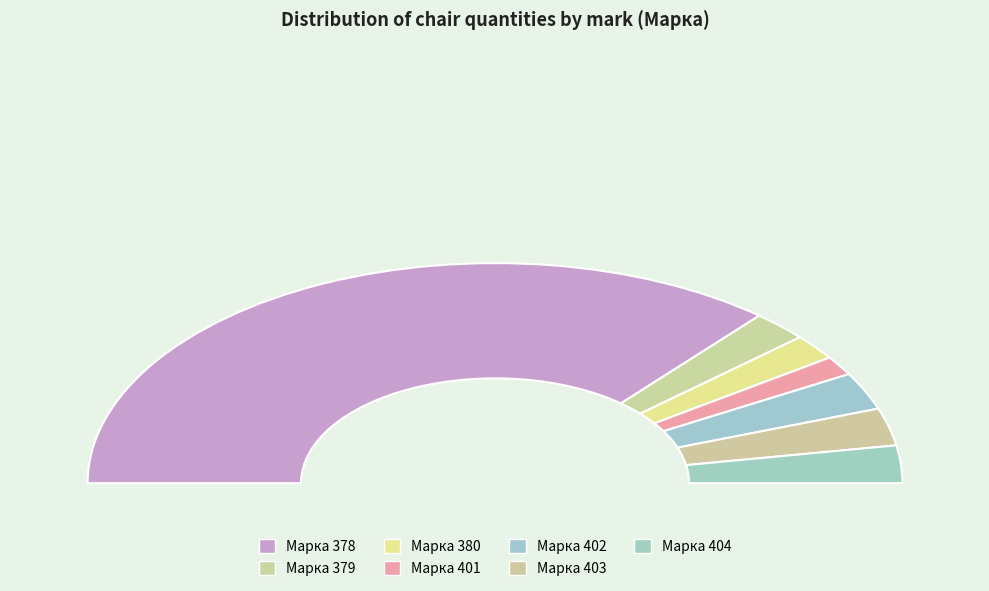

Count the number of slices in the pie.

7